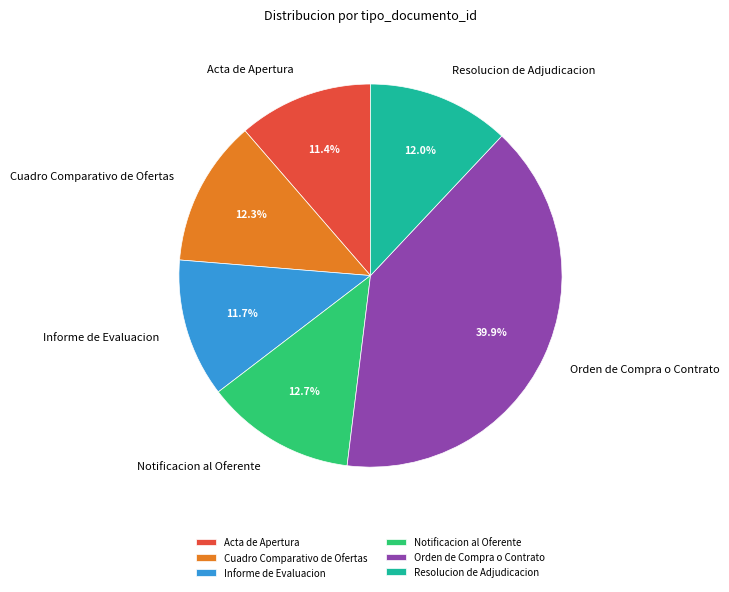

True or false: Acta de Apertura accounts for 6% of the total.

False